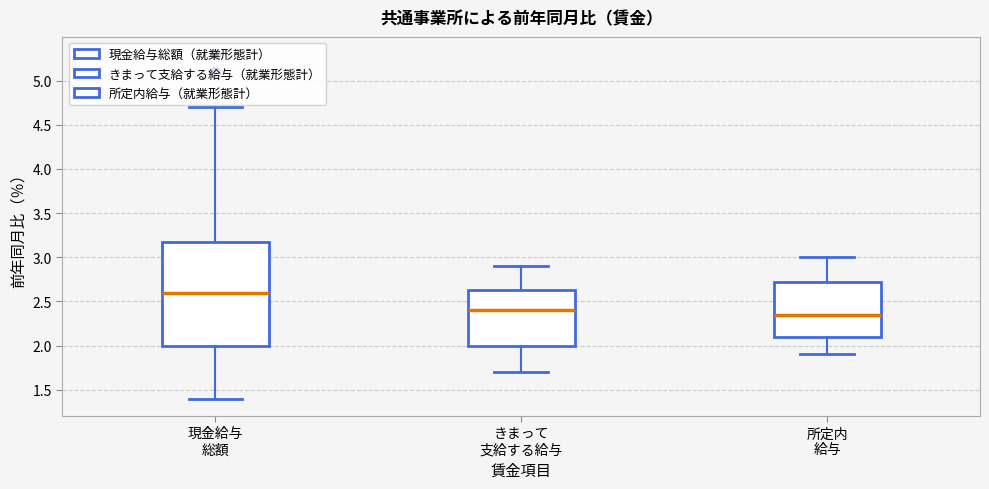

Reading left to right, read every box against the y-axis: the position of its median line, the range the box covers, and the ends of its whiskers. The values are not printed on the chart, so give them approximately, as read against the axis.

現金給与 総額: median 2.60, box 2.00 to 3.20, whiskers 1.40 to 4.70
きまって 支給する給与: median 2.40, box 2.00 to 2.65, whiskers 1.70 to 2.90
所定内 給与: median 2.35, box 2.10 to 2.75, whiskers 1.90 to 3.00